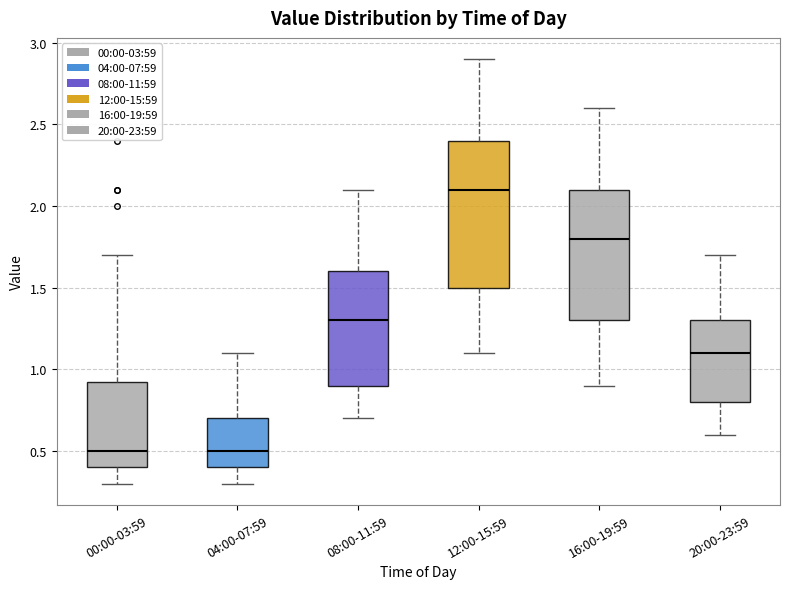

Reading left to right, transcribe this box plot: for each box, give where its median line is, the range the box spans, and where its two whiskers end, as read against the y-axis. The values are not printed on the chart, so give them approximately, as read against the axis.

00:00-03:59: median 0.50, box 0.40 to 0.95, whiskers 0.30 to 1.70
04:00-07:59: median 0.50, box 0.40 to 0.70, whiskers 0.30 to 1.10
08:00-11:59: median 1.30, box 0.90 to 1.60, whiskers 0.70 to 2.10
12:00-15:59: median 2.10, box 1.50 to 2.40, whiskers 1.10 to 2.90
16:00-19:59: median 1.80, box 1.30 to 2.10, whiskers 0.90 to 2.60
20:00-23:59: median 1.10, box 0.80 to 1.30, whiskers 0.60 to 1.70